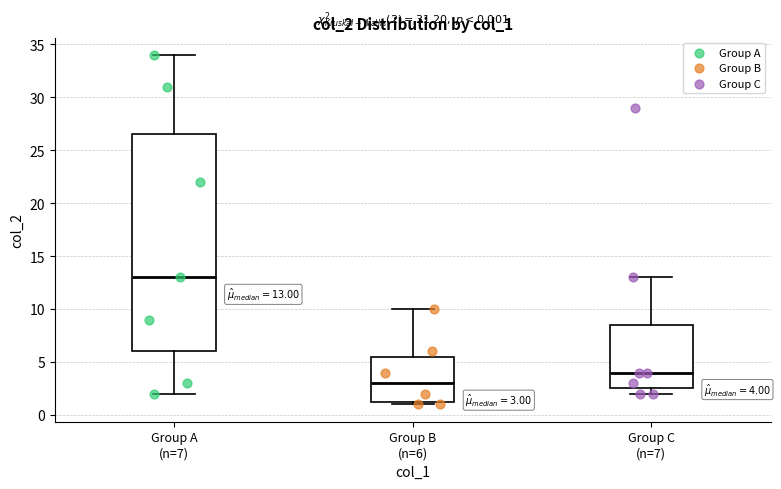

Which box's median line is the highest?

Group A (n=7)